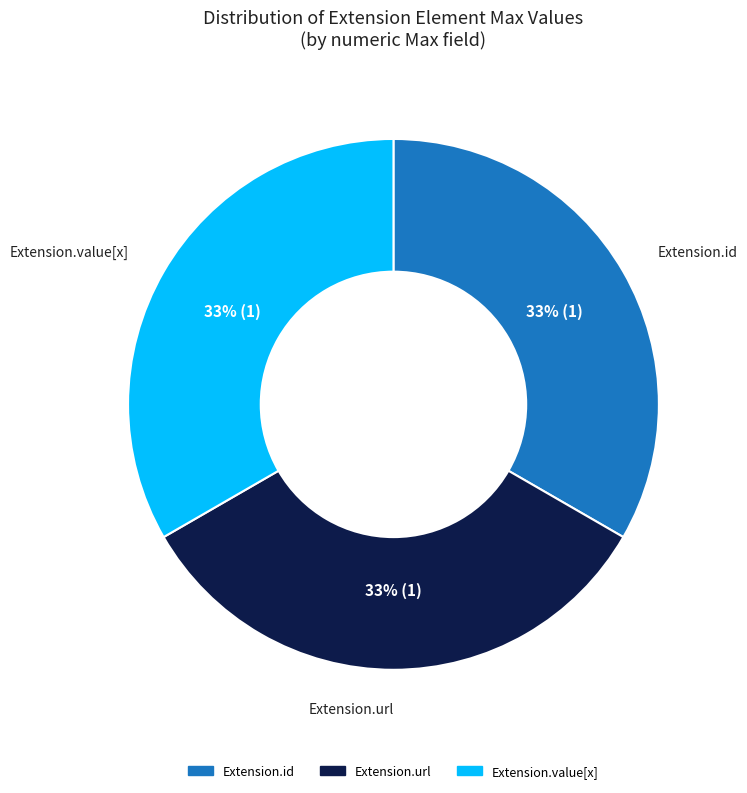

To the nearest percent, what is the average slice percentage?

33%